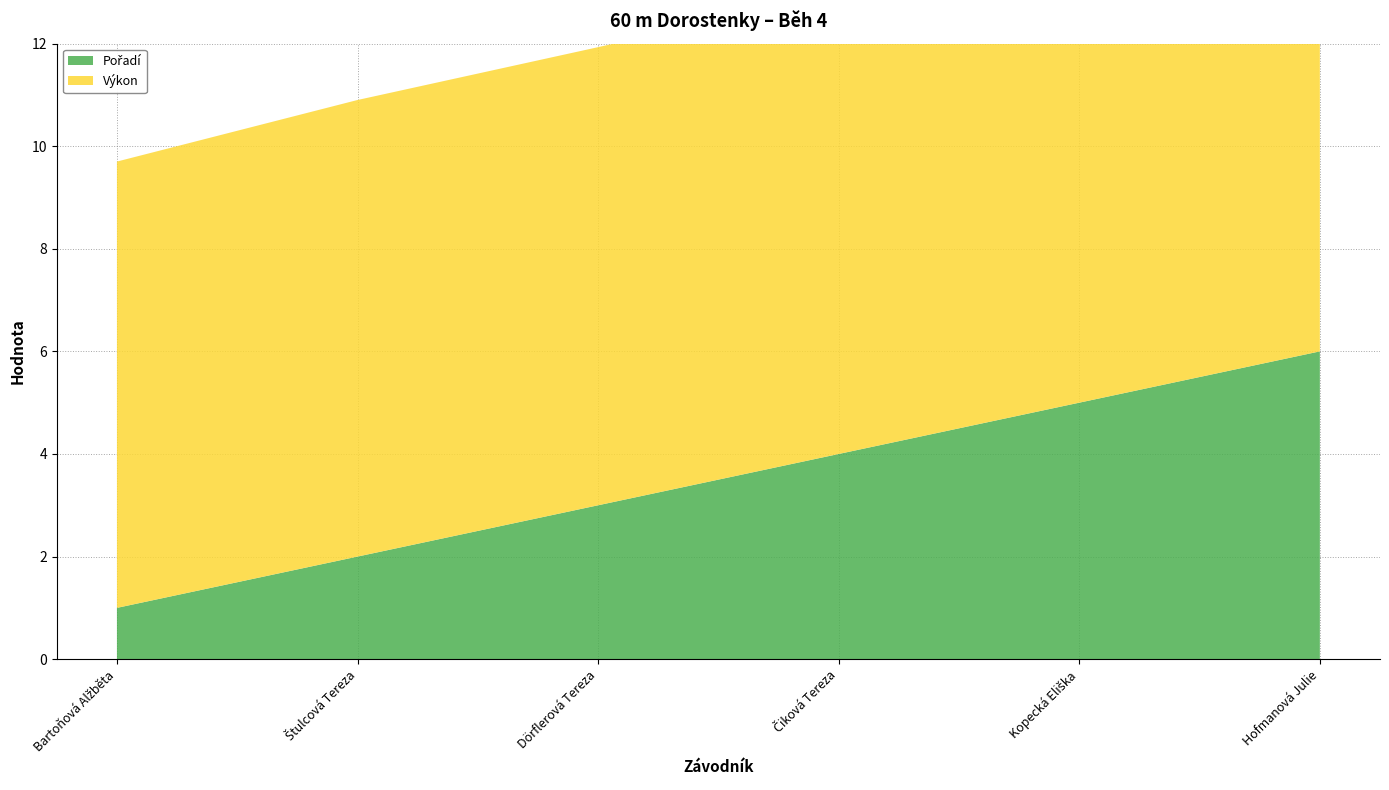

Reading left to right, transcribe all the data shown in this chart.

Pořadí: Bartoňová Alžběta=1.0	Štulcová Tereza=2.0	Dörflerová Tereza=3.0	Čiková Tereza=4.0	Kopecká Eliška=5.0	Hofmanová Julie=6.0
Výkon: Bartoňová Alžběta=8.7	Štulcová Tereza=8.9	Dörflerová Tereza=8.9	Čiková Tereza=9.0	Kopecká Eliška=9.1	Hofmanová Julie=9.4